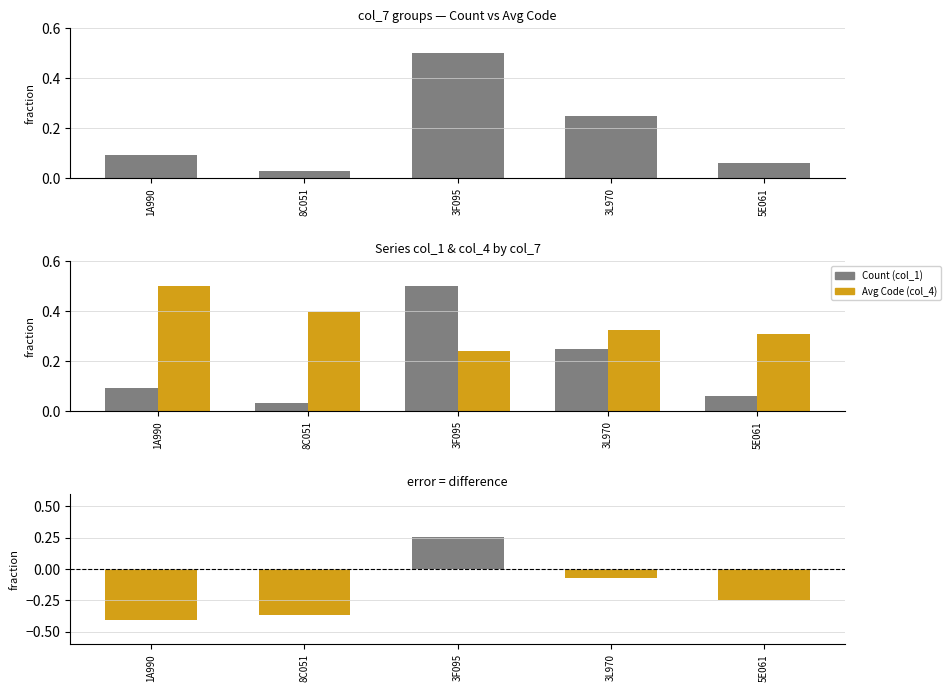

List the series in order of their peak value, highest first.

Count (col_1), Avg Code (col_4), difference